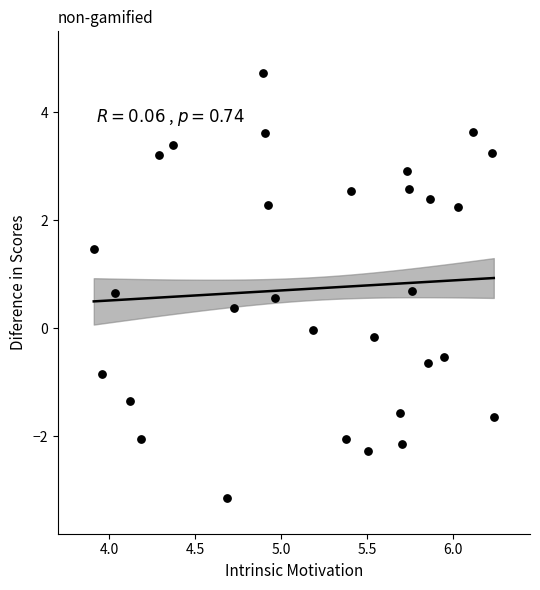

What is the range of Y values (max minus min)?

7.9